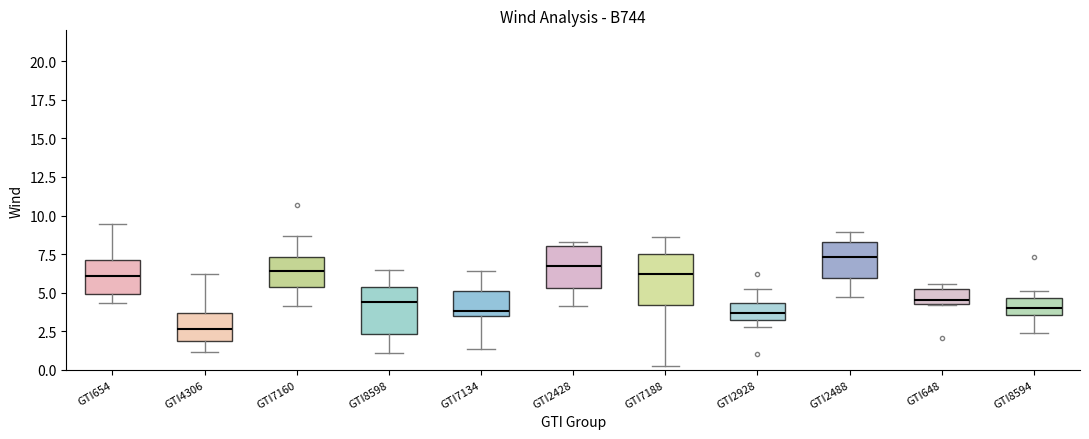

Where does the median line of the box for GTI654 sit on the y-axis? The values are not printed on the chart, so give them approximately, as read against the axis.

6.0